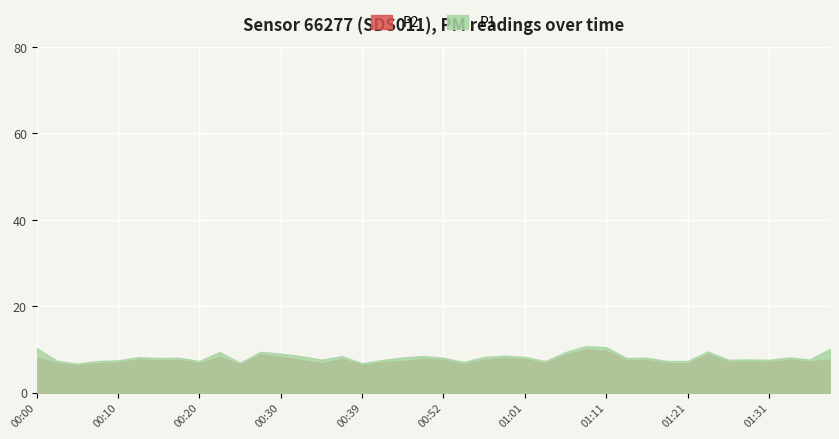

What position from the right is 01:04?

15